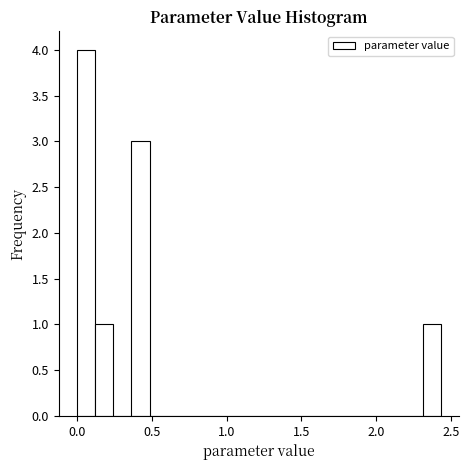

Read against the x-axis, roughly where is the centre of the tallest bar?

0.05